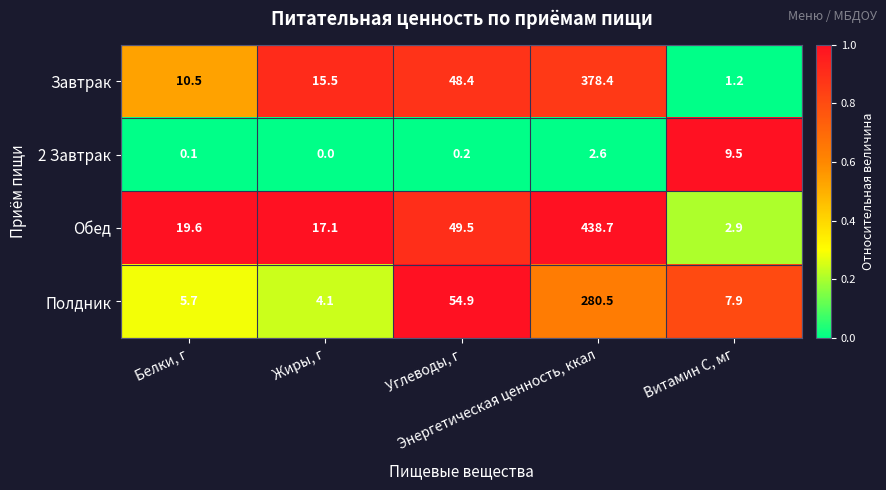

What is the maximum value shown in the chart?

438.7